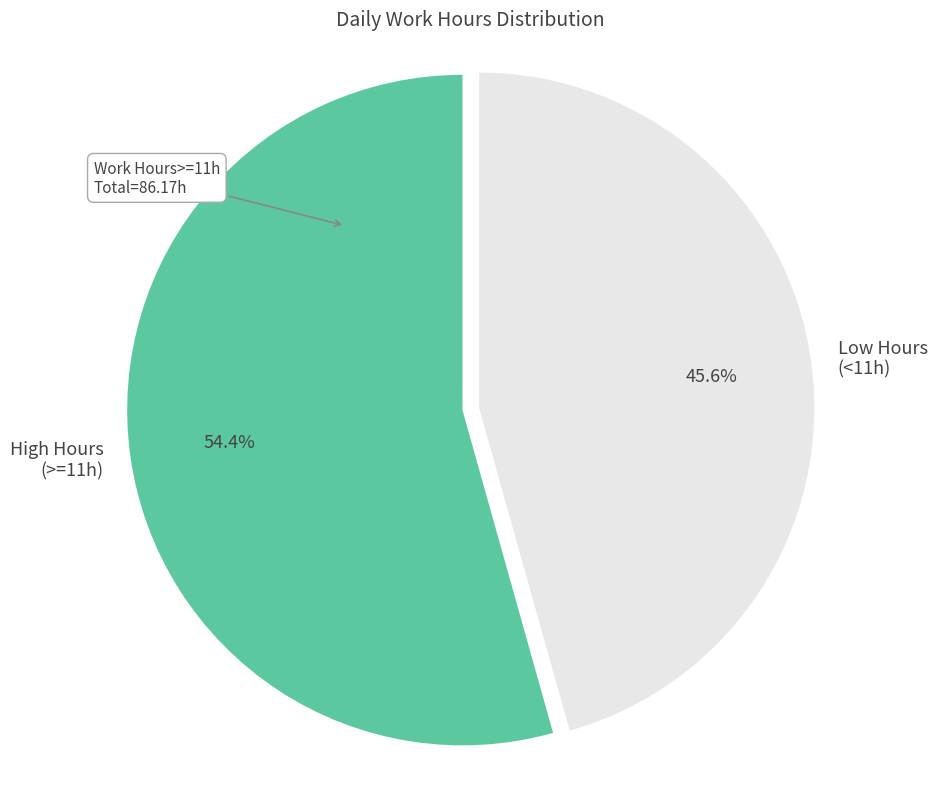

Rank the categories by value from lowest to highest.

Low Hours (<11h), High Hours (>=11h)